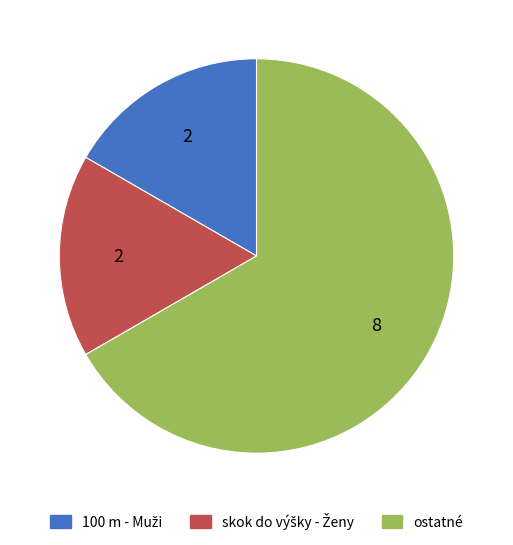

Which category accounts for the majority?

ostatné